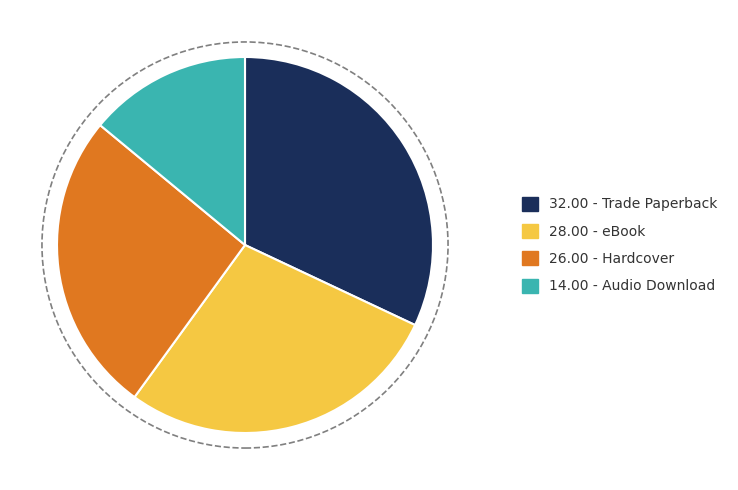

Does any single category account for the majority?

No